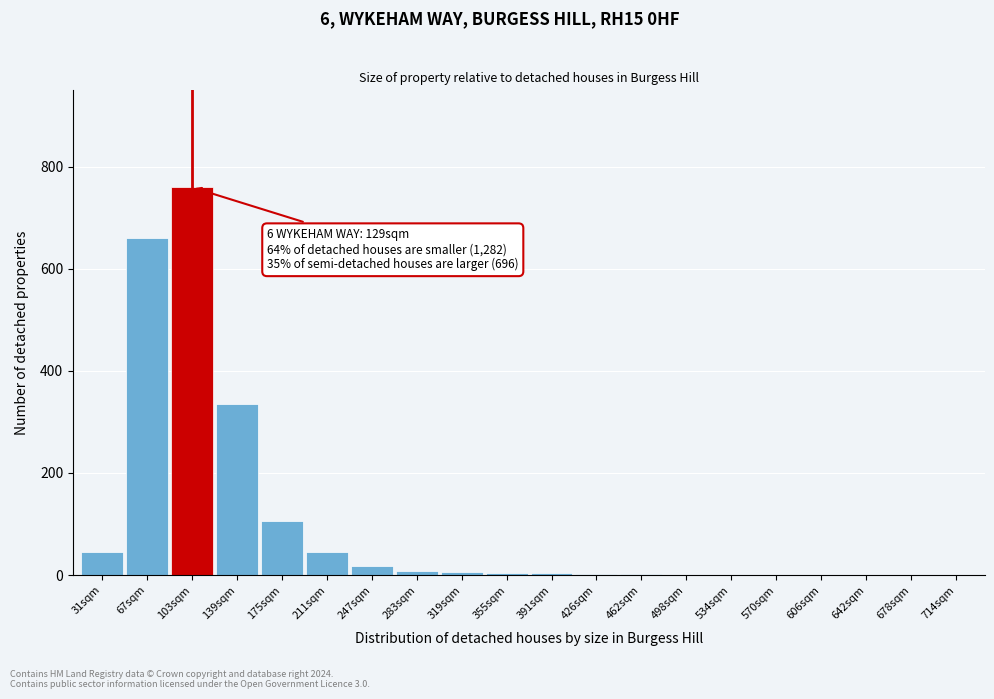

What is the sum of all values?

1997